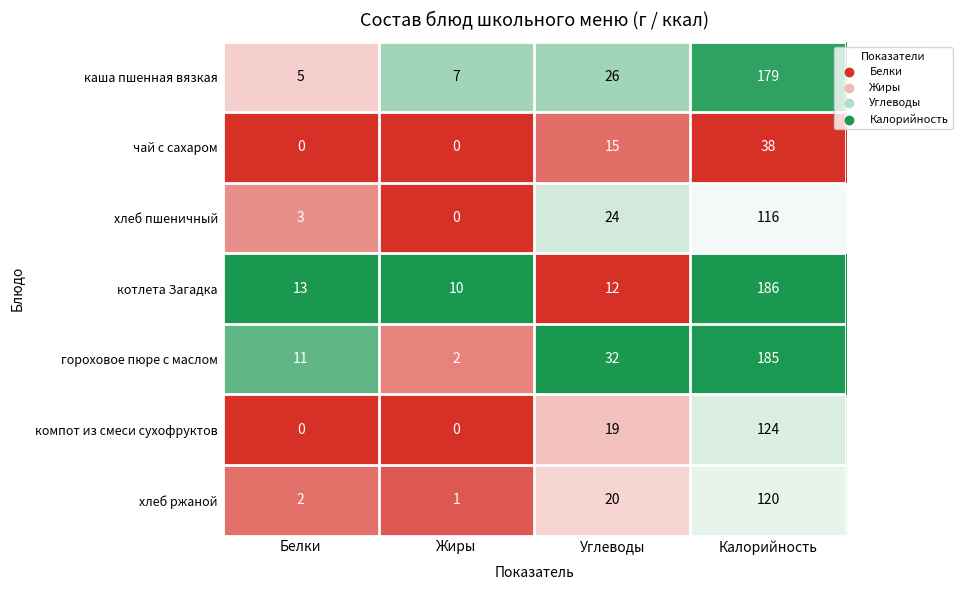

What is the difference between the хлеб пшеничный values at Жиры and Белки?

3